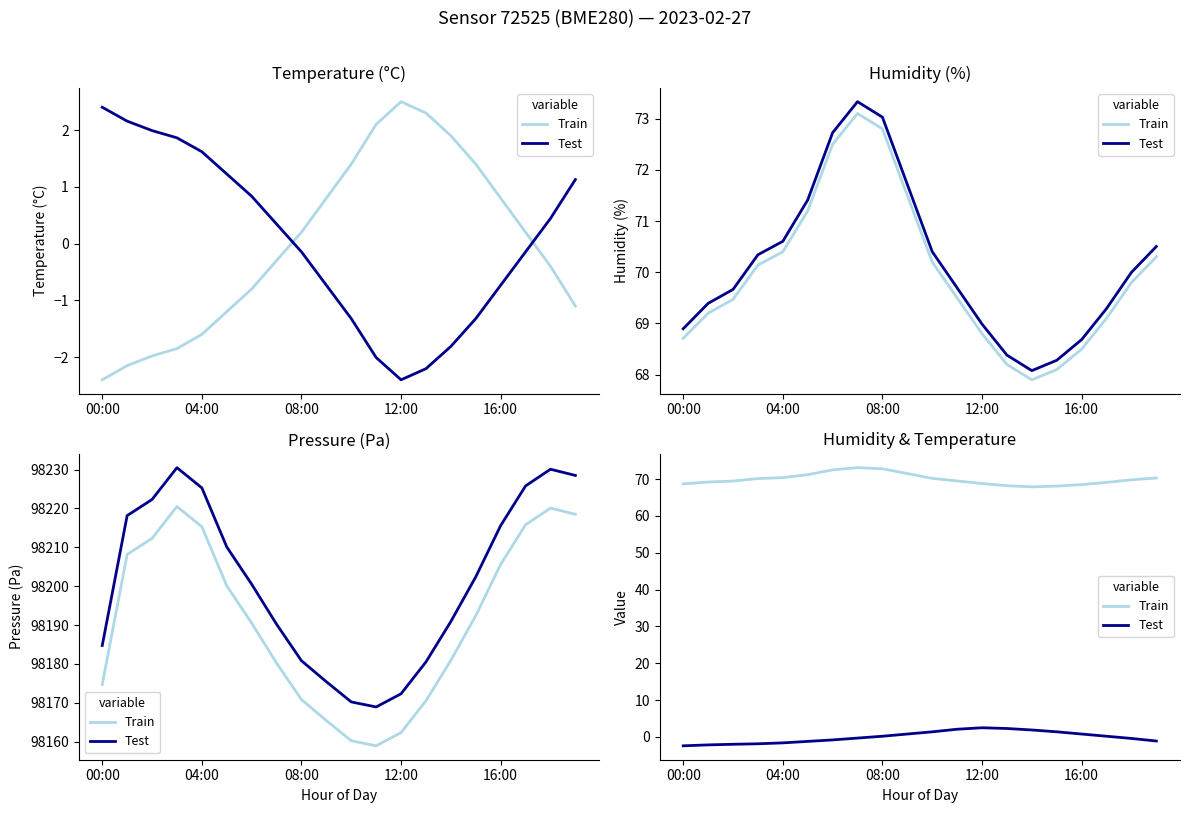

What is the value of the Test point at the 20th from the left?

-1.1